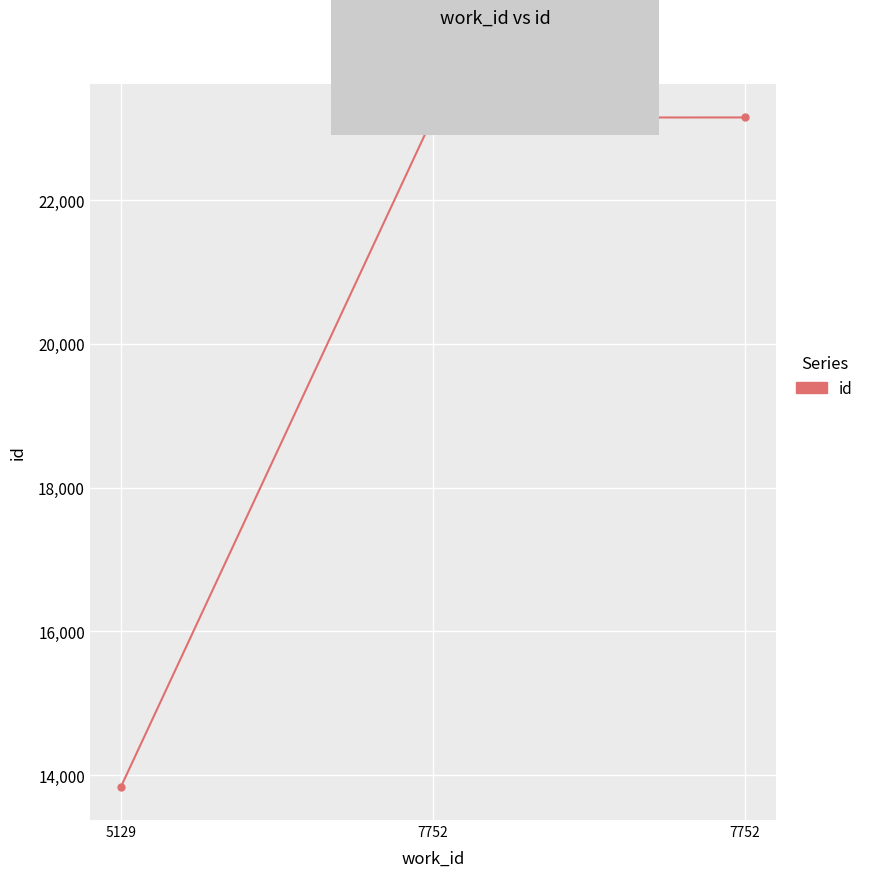

Is it true that the value at 7752 is 7464?

False